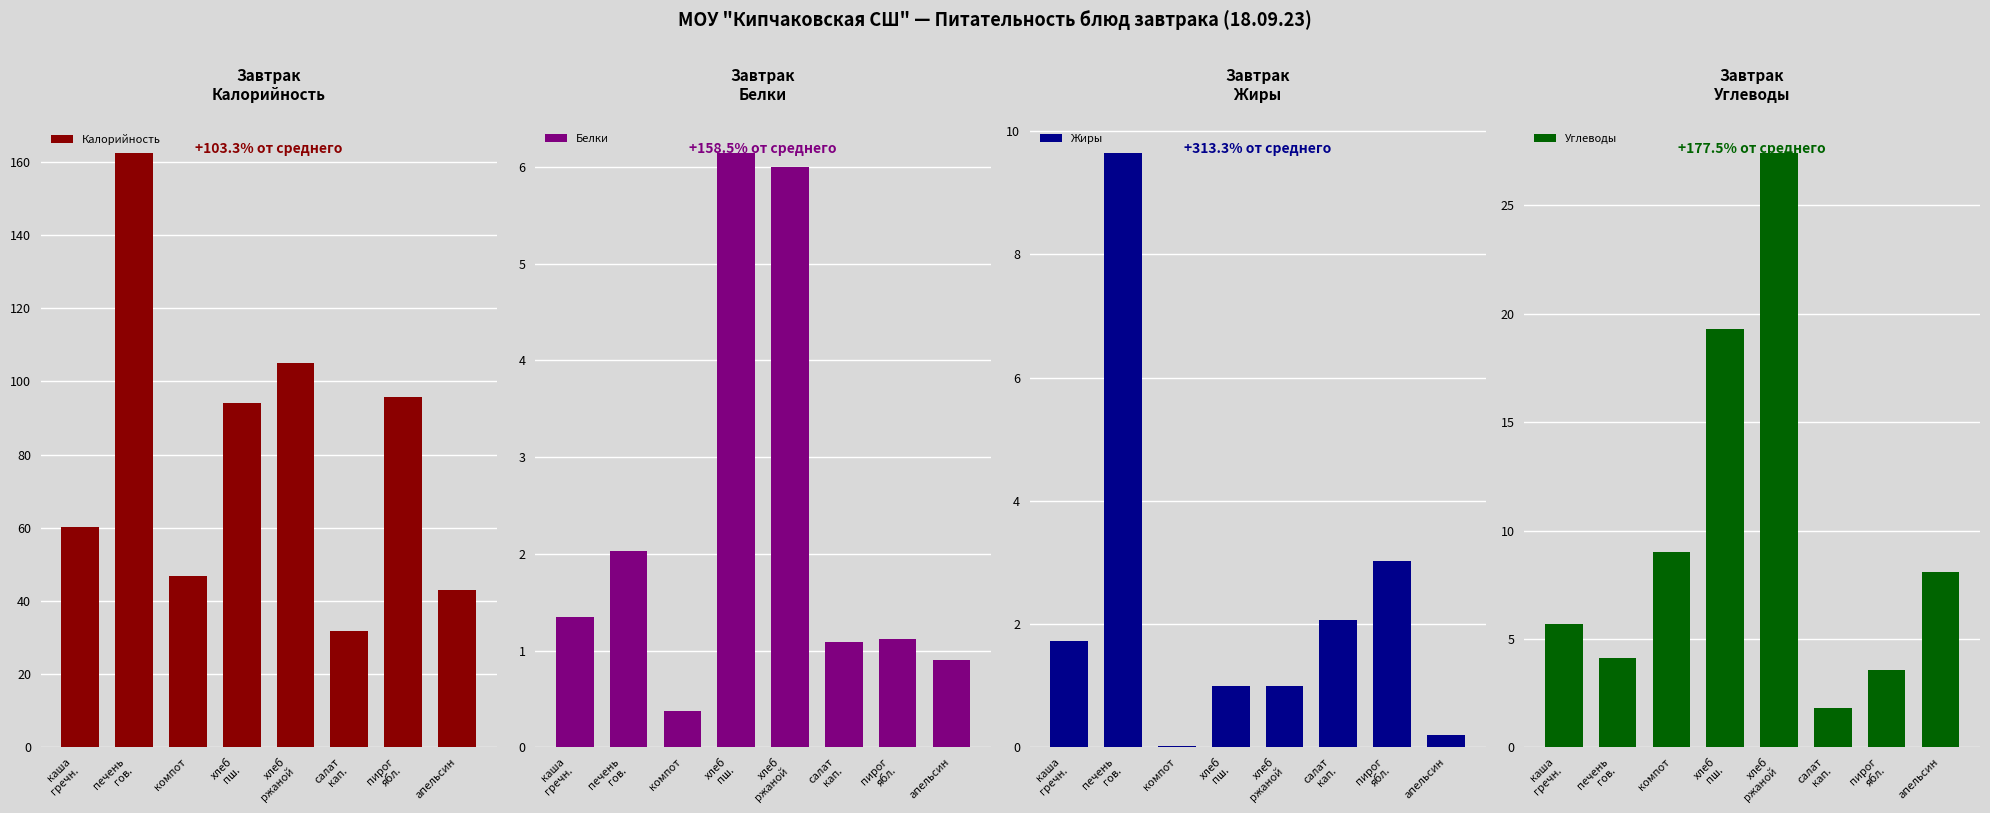

What position from the left is салат
кап.?

6